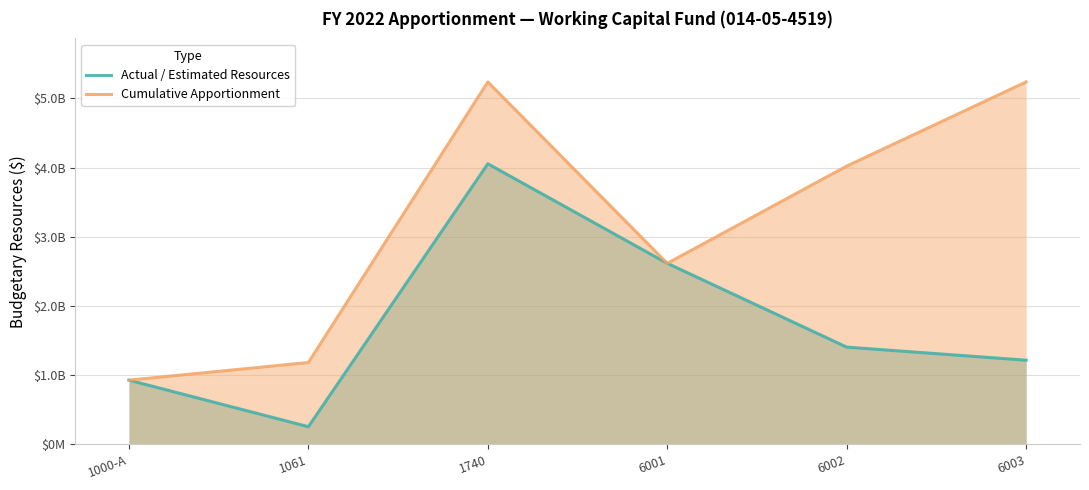

Is it true that Actual / Estimated Resources equals 2343829953 at 6002?

False